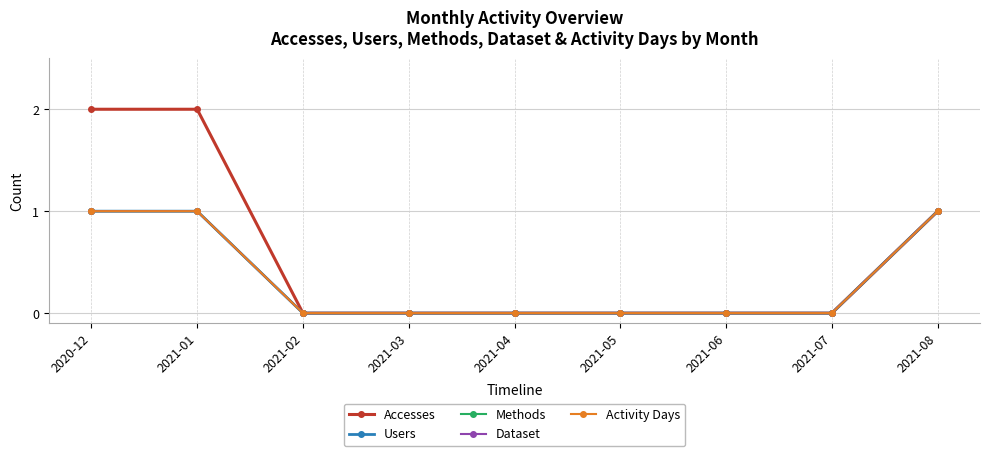

The value of Dataset at 2021-04 is 1. True or false?

False